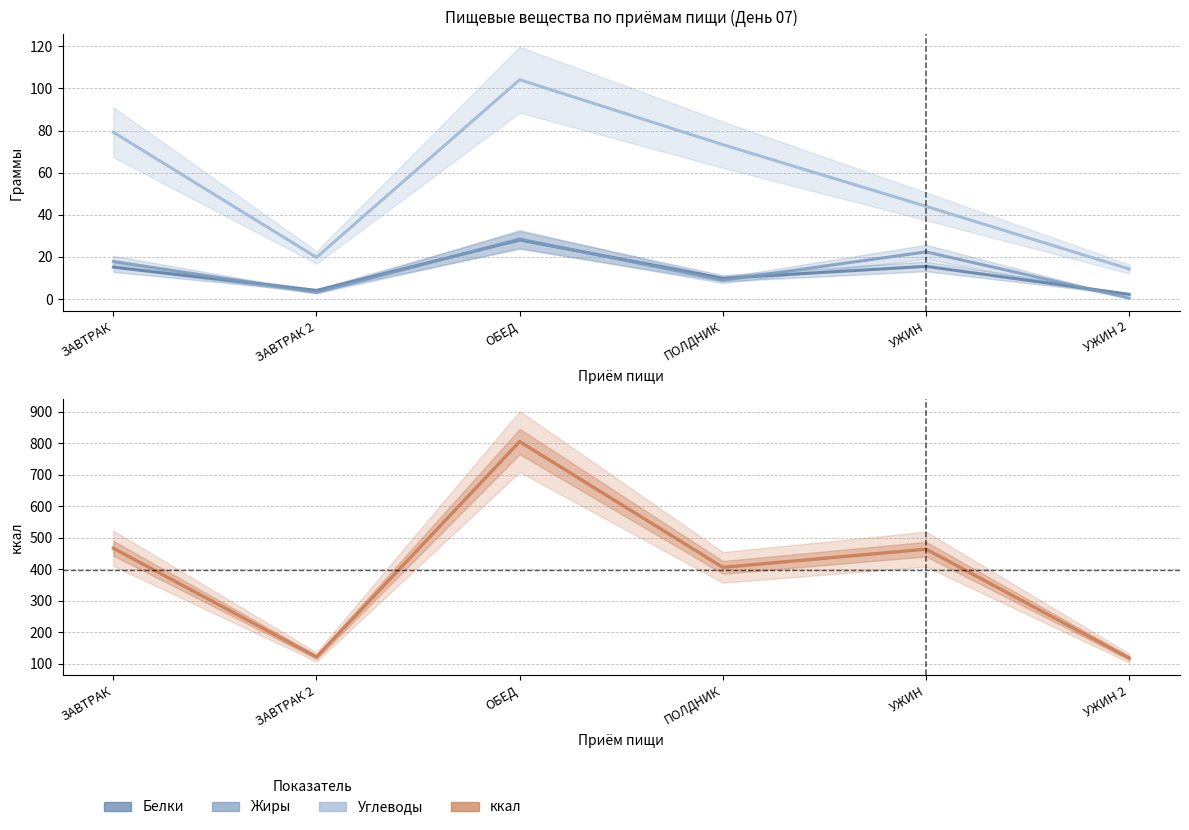

What is the total value across all series at ЗАВТРАК?

578.4